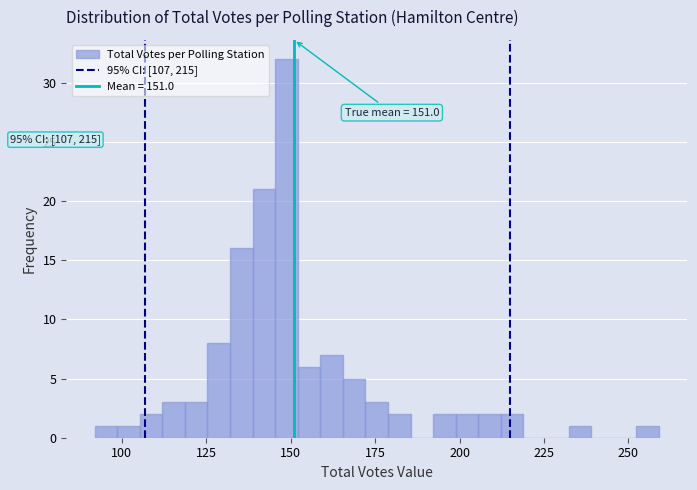

Read against the x-axis, roughly where is the centre of the tallest bar?

150